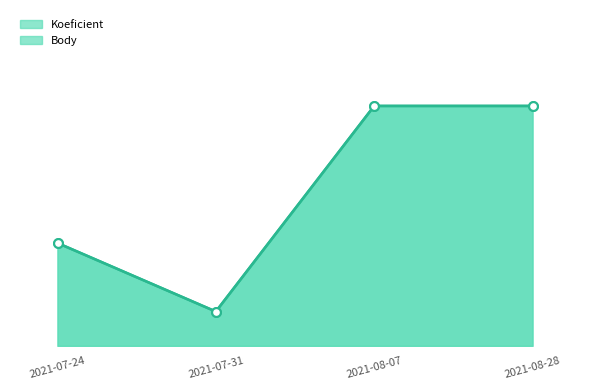

Which series contains the lowest Y value?

Koeficient